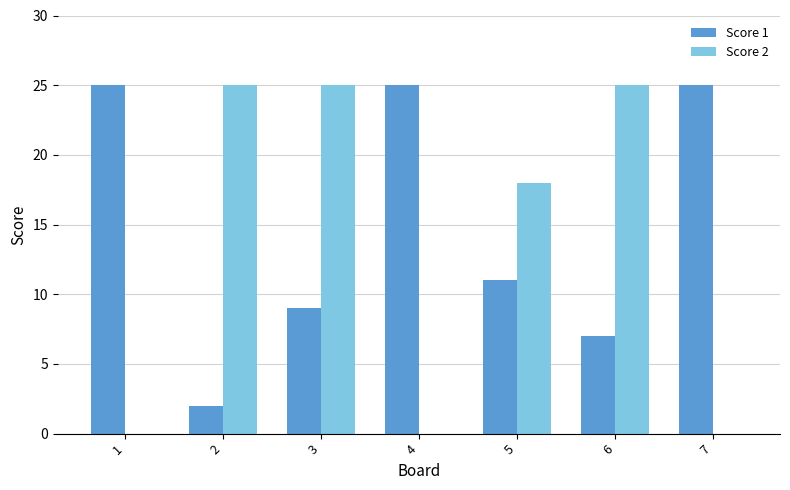

Read the Score 1 value at 3, to the nearest 10.

10